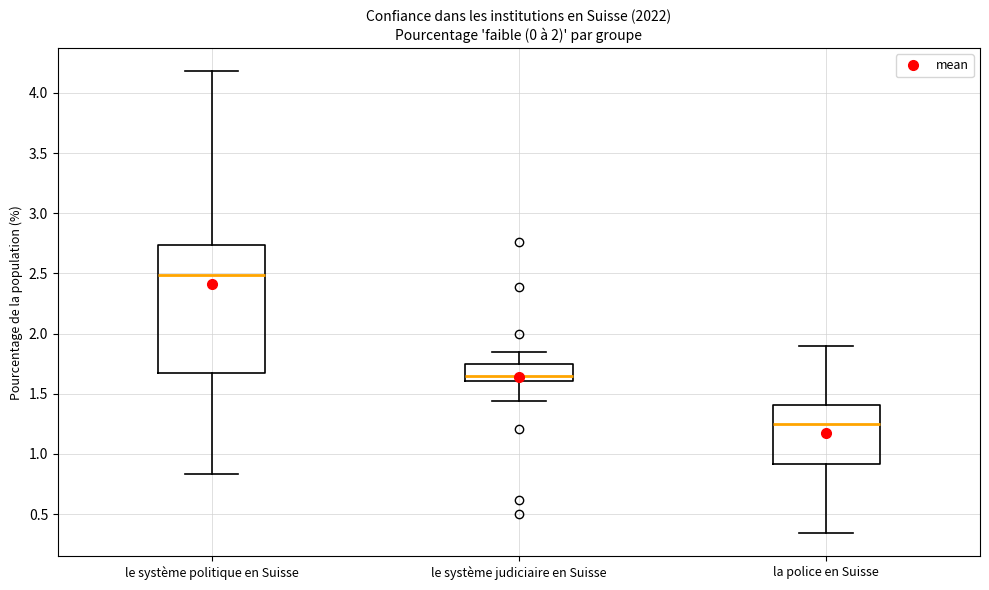

Which box has the lowest median line?

la police en Suisse